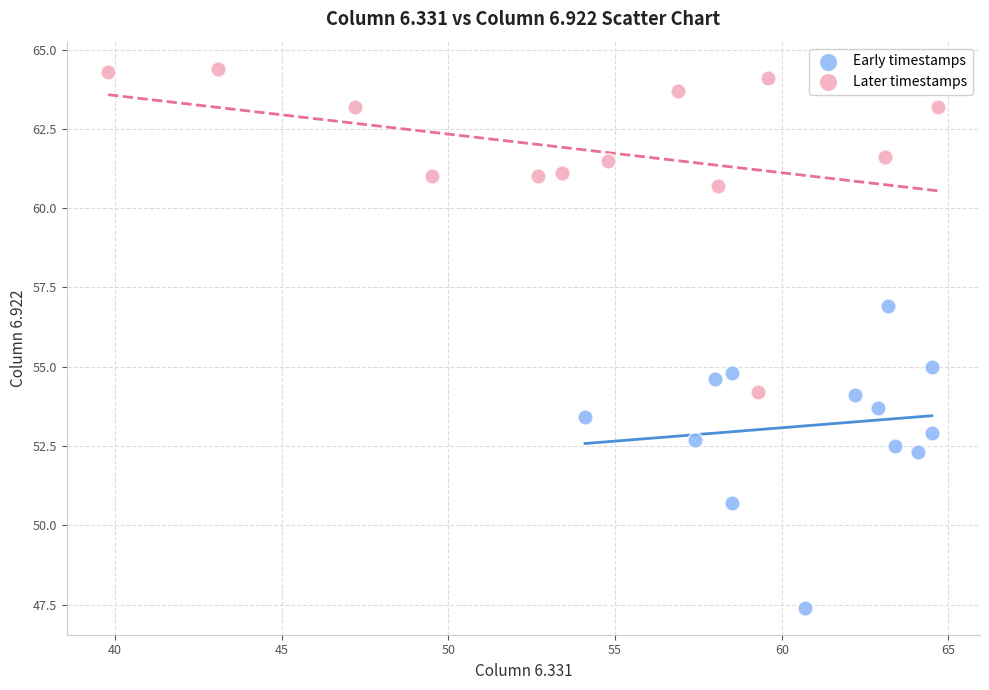

Which series contains the highest Y value?

Later timestamps